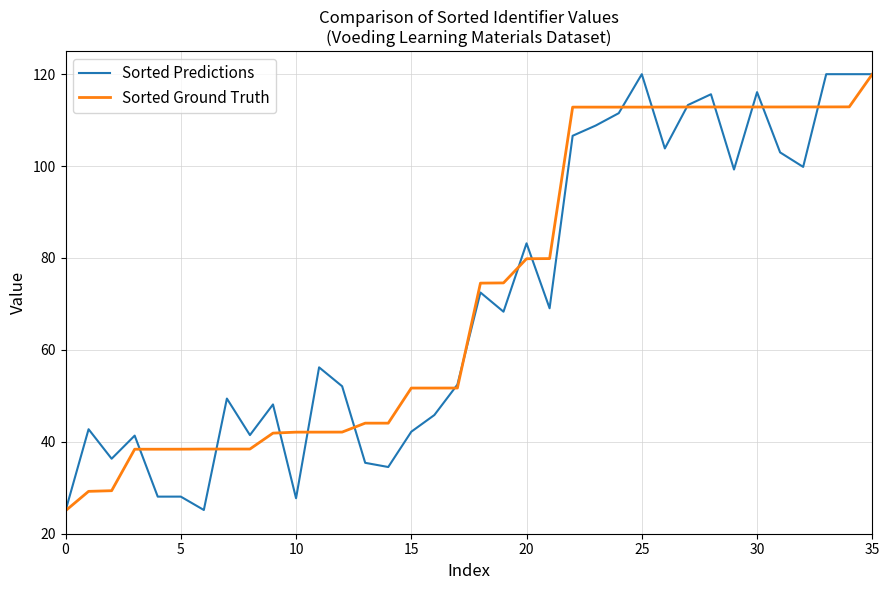

What is the lowest value of the Sorted Predictions series?

25.0